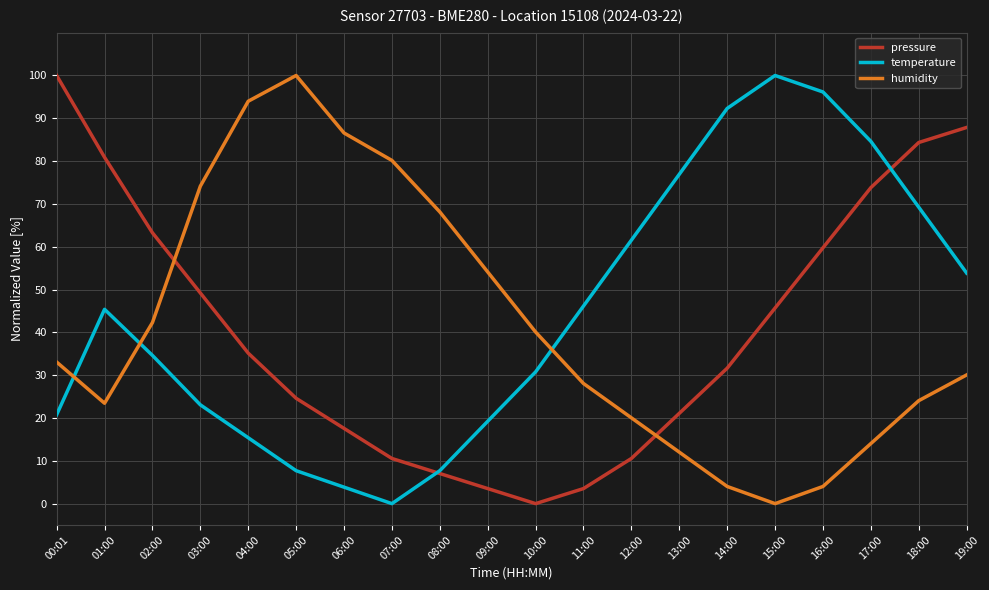

Which category has the highest value in the pressure series?

00:01